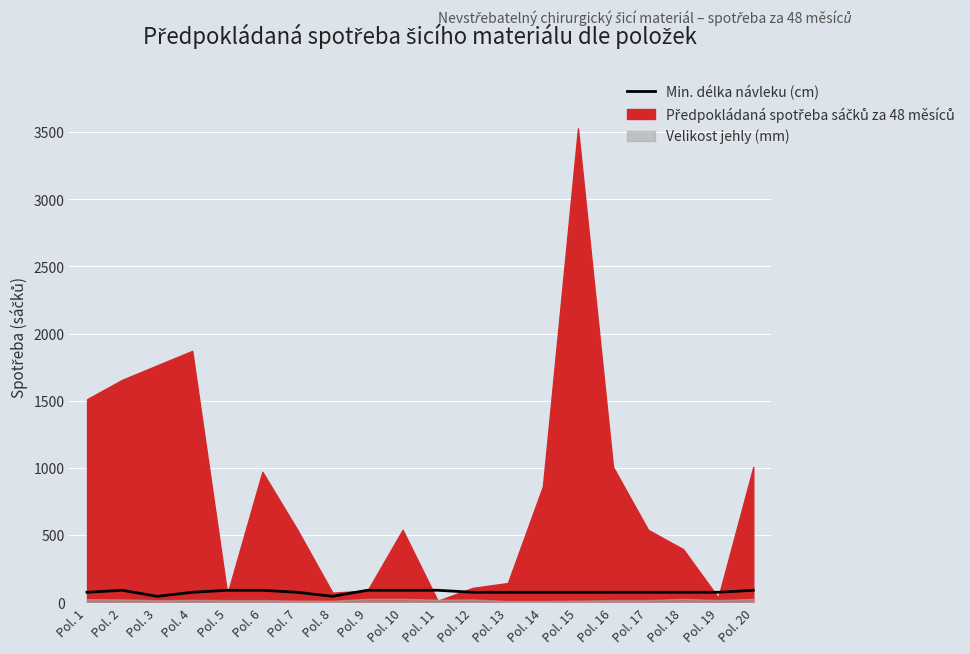

Does the chart display data point markers on the line(s)?

No